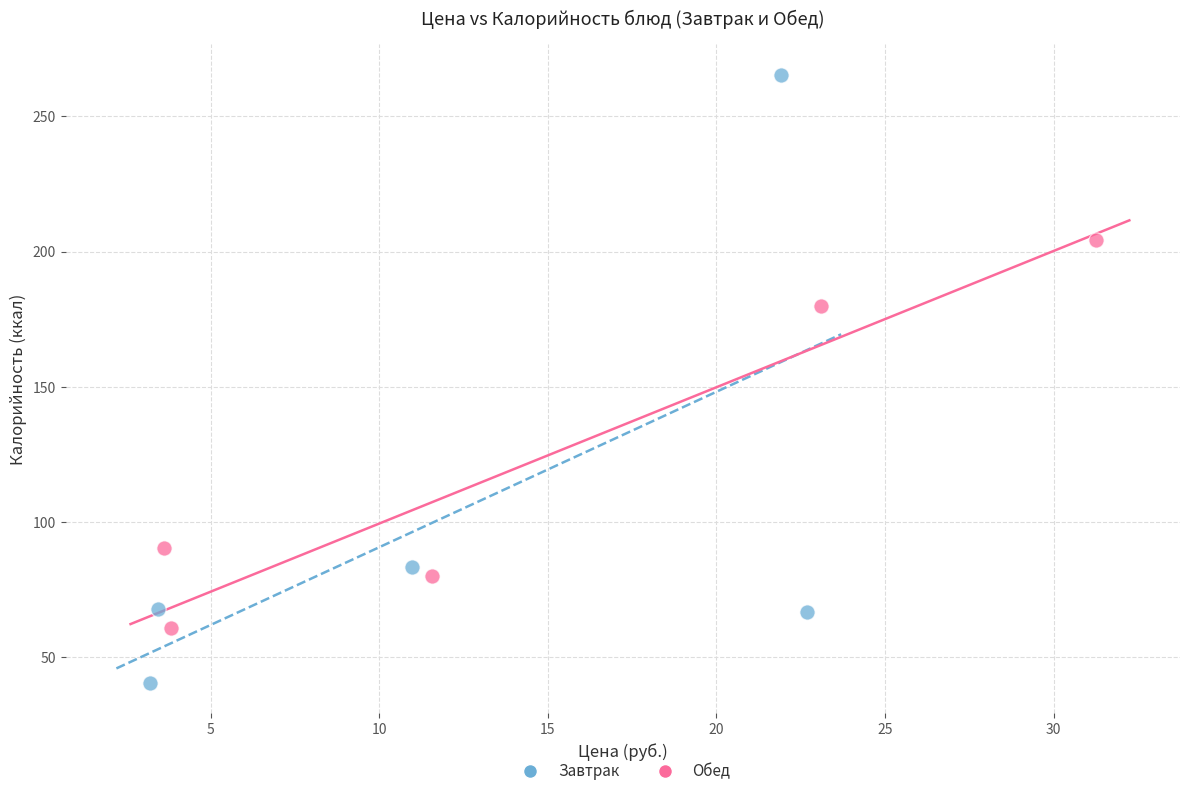

What are all the series names shown in the legend?

Завтрак, Обед